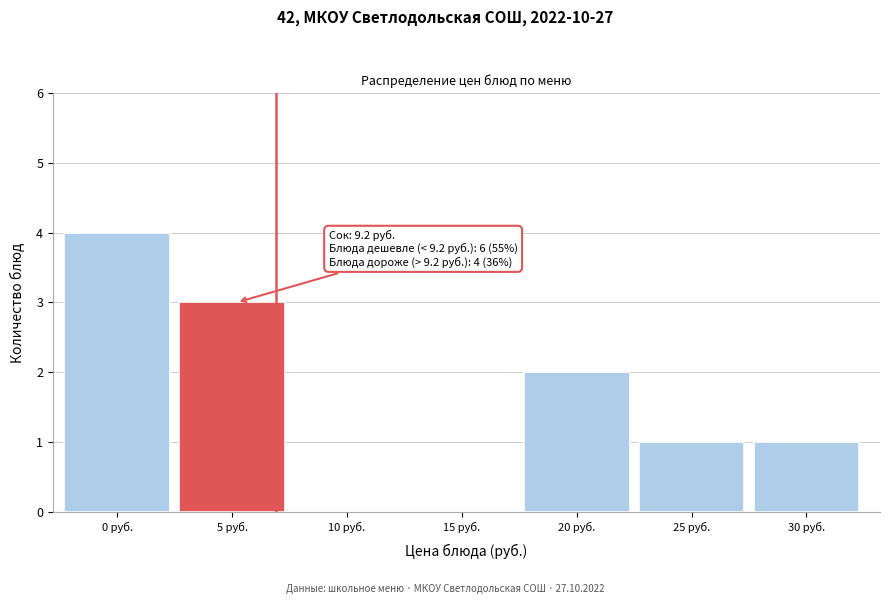

Reading left to right, list all the values displayed in this chart.

0 руб.=4	5 руб.=3	10 руб.=0	15 руб.=0	20 руб.=2	25 руб.=1	30 руб.=1